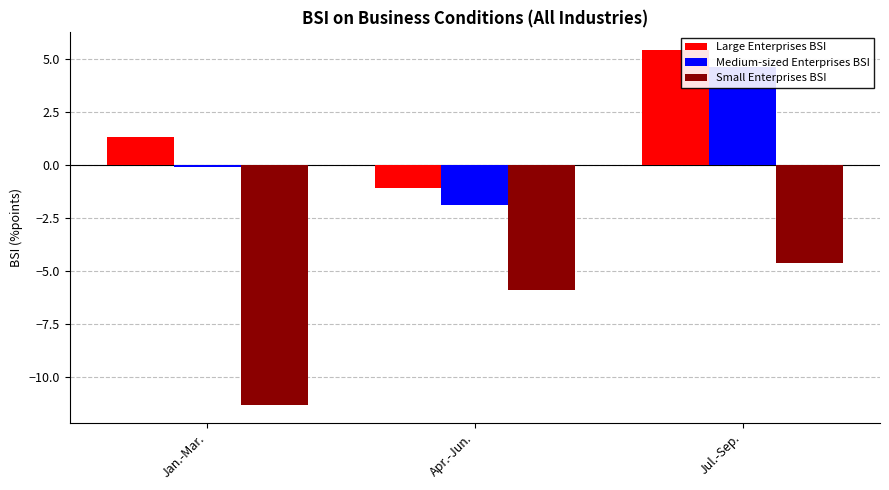

How many values in Medium-sized Enterprises BSI are below zero?

2